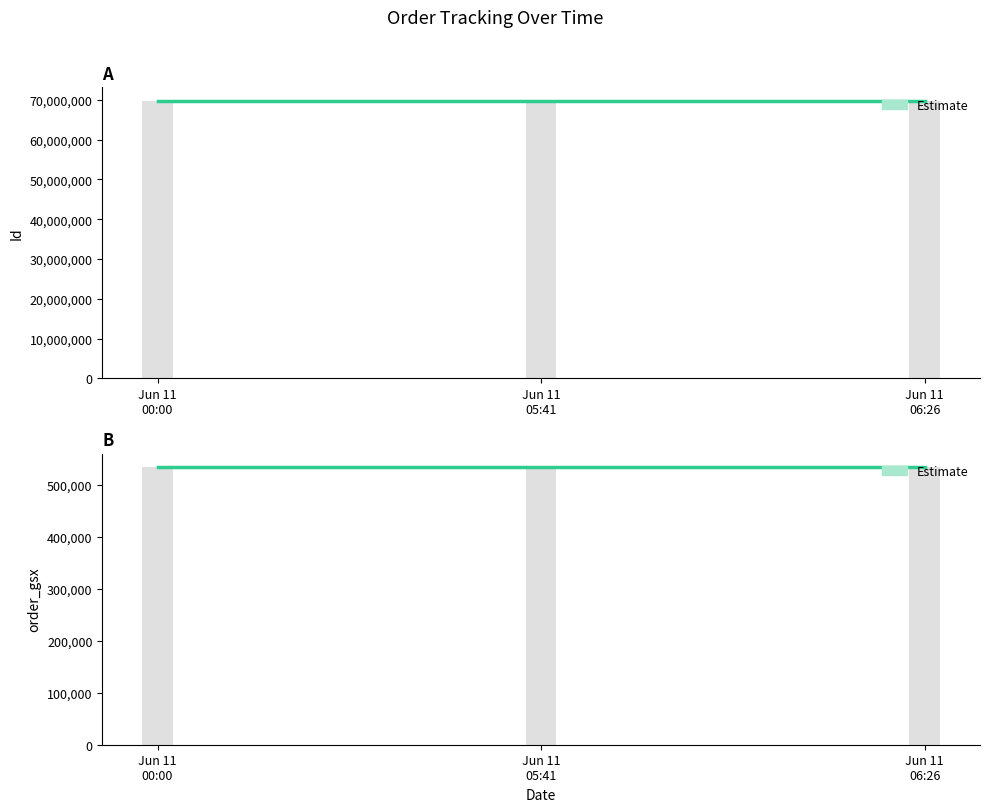

Is the value of Id at Jun 11
06:26 greater than the value of order_gsx at Jun 11
00:00?

Yes